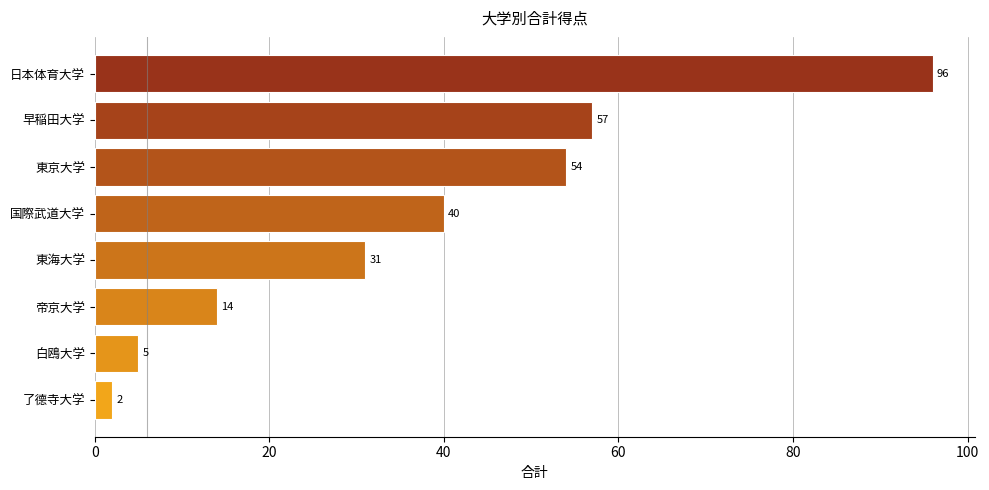

Reading bottom to top, transcribe all the data shown in this chart.

2	5	14	31	40	54	57	96